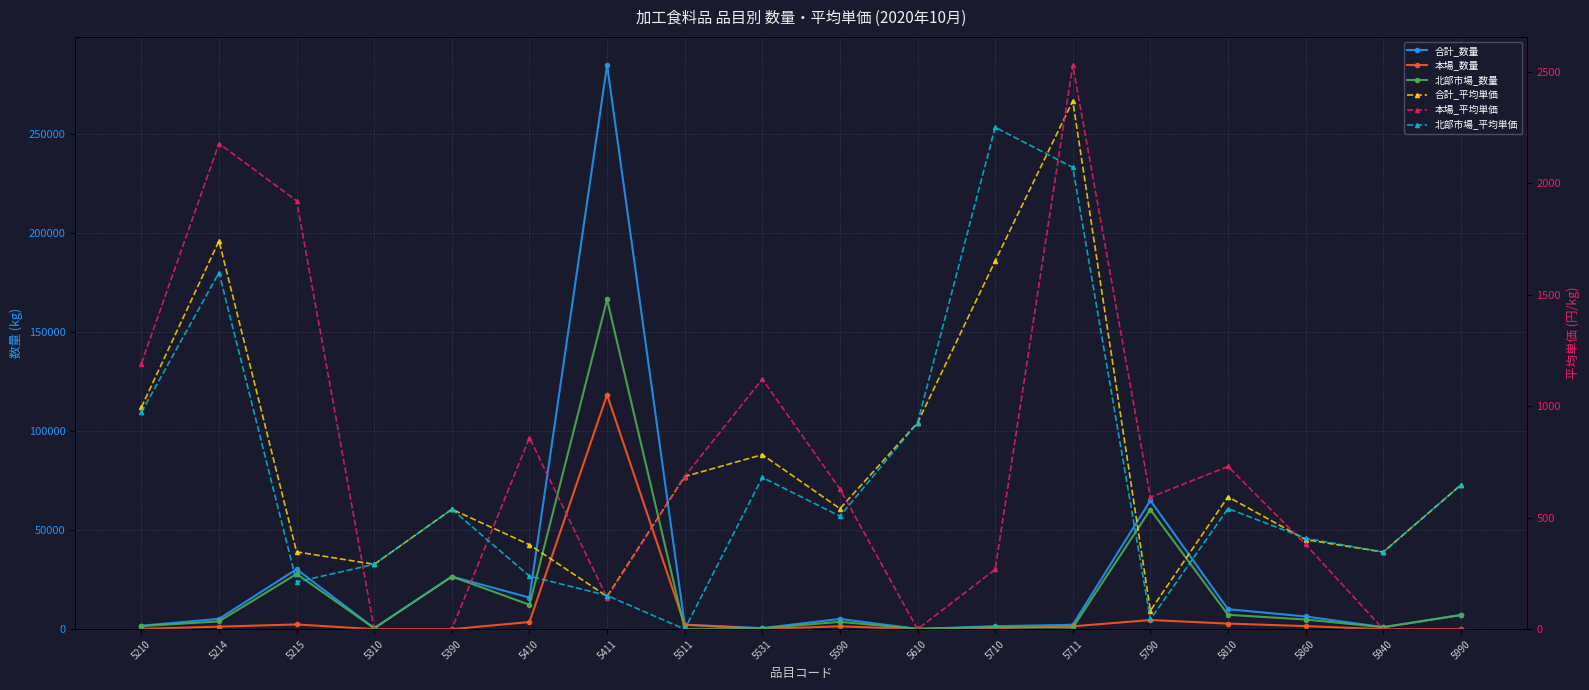

Which series has the largest range (max minus min)?

合計_数量